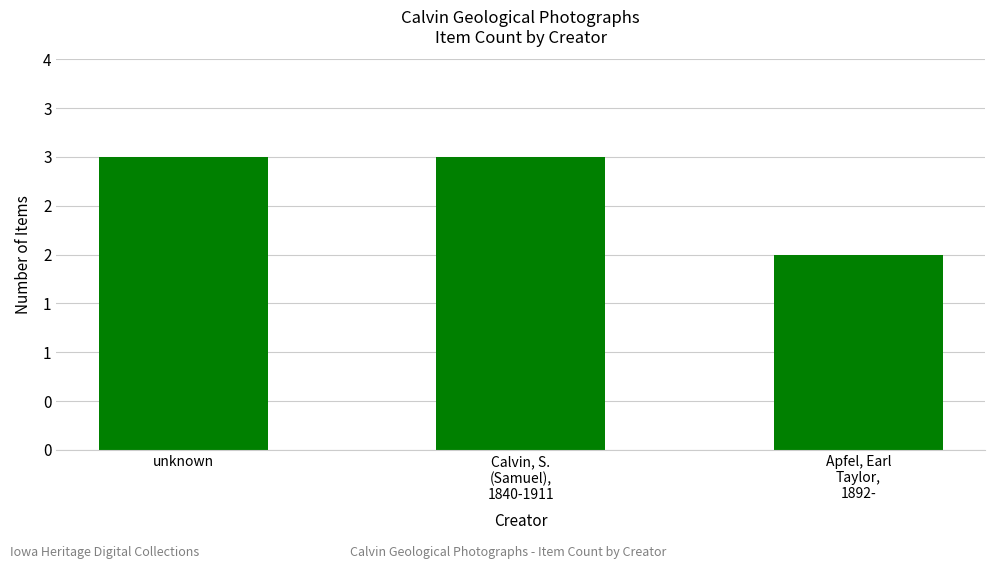

Are the bars horizontal?

No